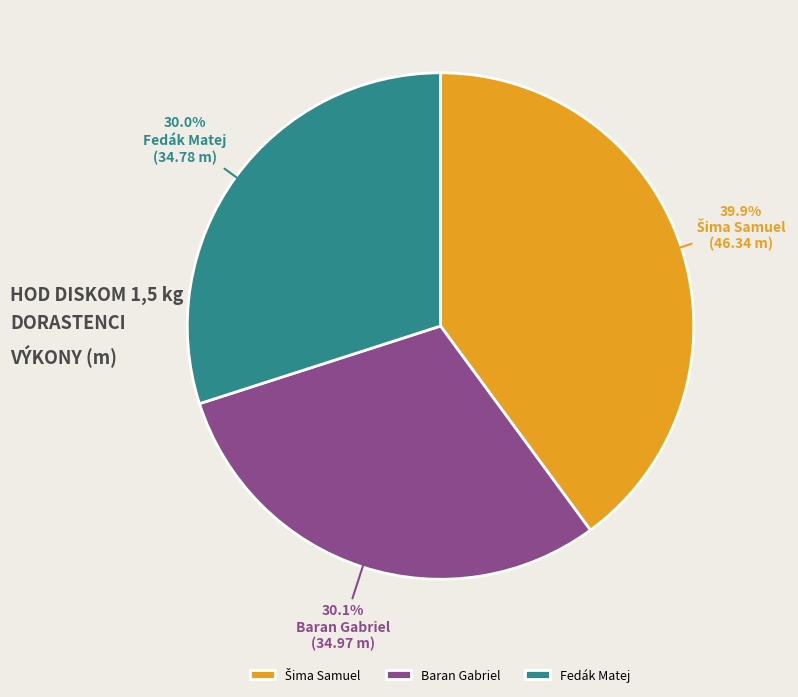

What is the ratio of the value at Fedák Matej to the value at Baran Gabriel?

1.0